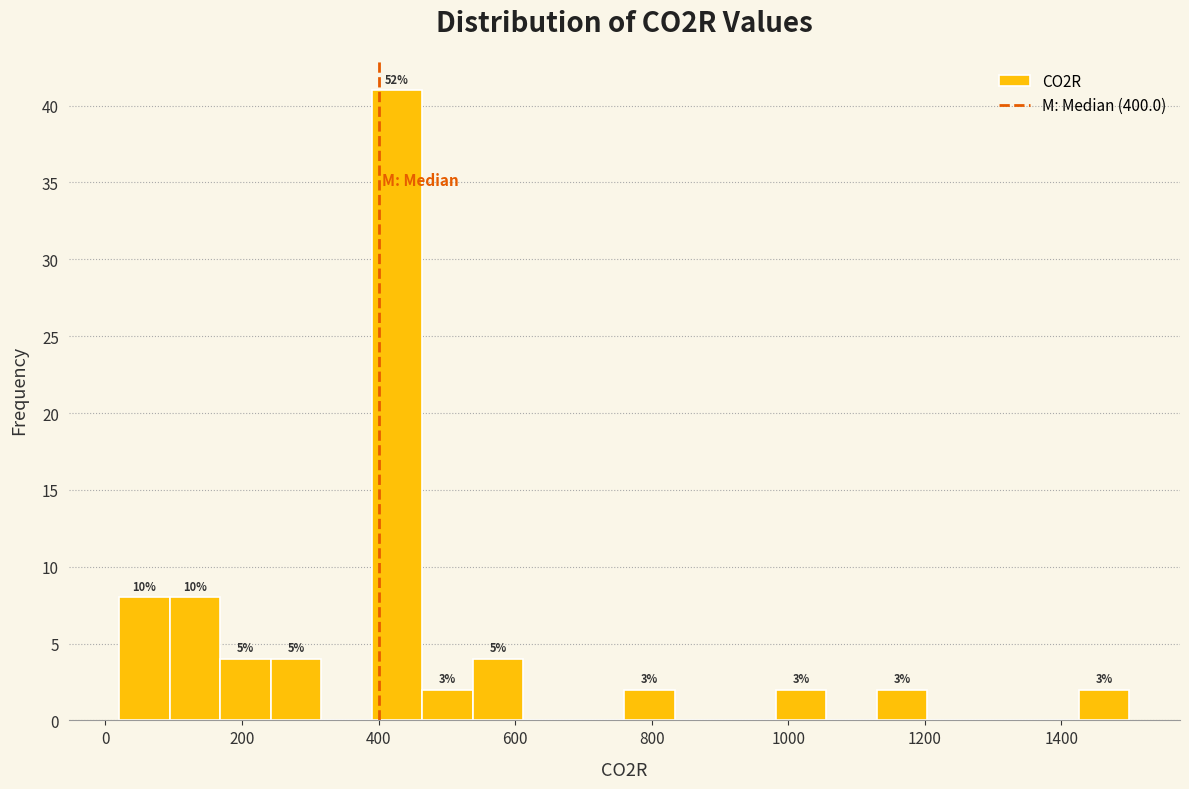

Read against the x-axis, roughly where is the centre of the tallest bar?

420